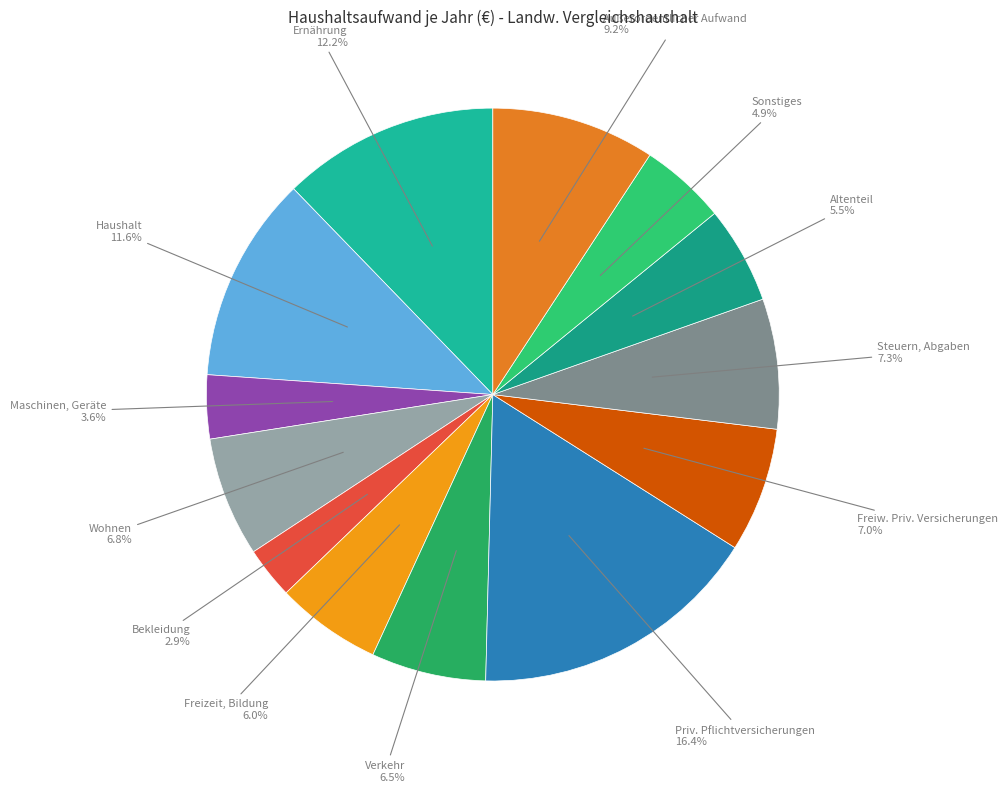

What percentage is NOT represented by Maschinen, Geräte?

96.4%